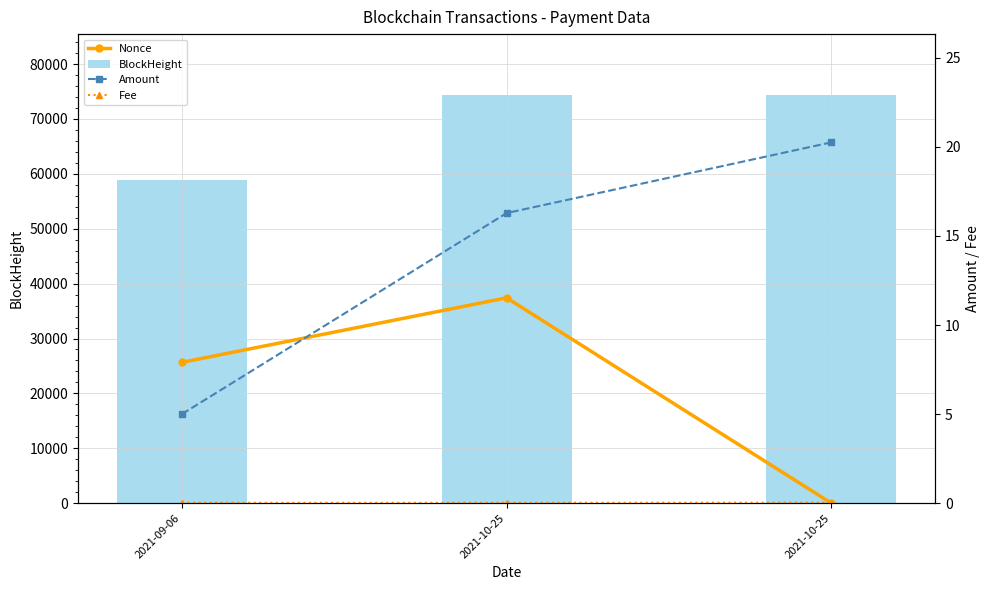

Read the Amount value at 2021-10-25.

16.3